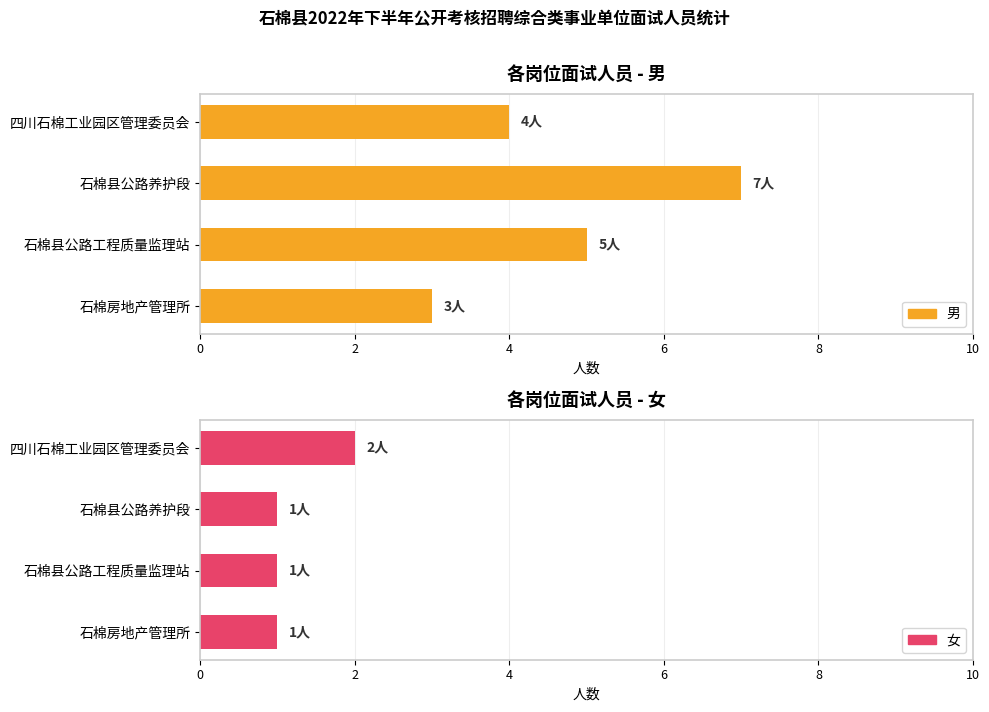

What is the difference between the maximum and minimum values in the 男 series?

4